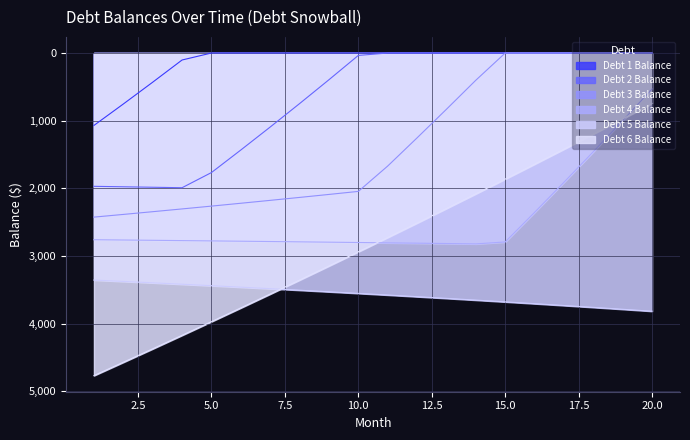

The value of Debt 4 Balance at 7 is -1654.8. True or false?

False